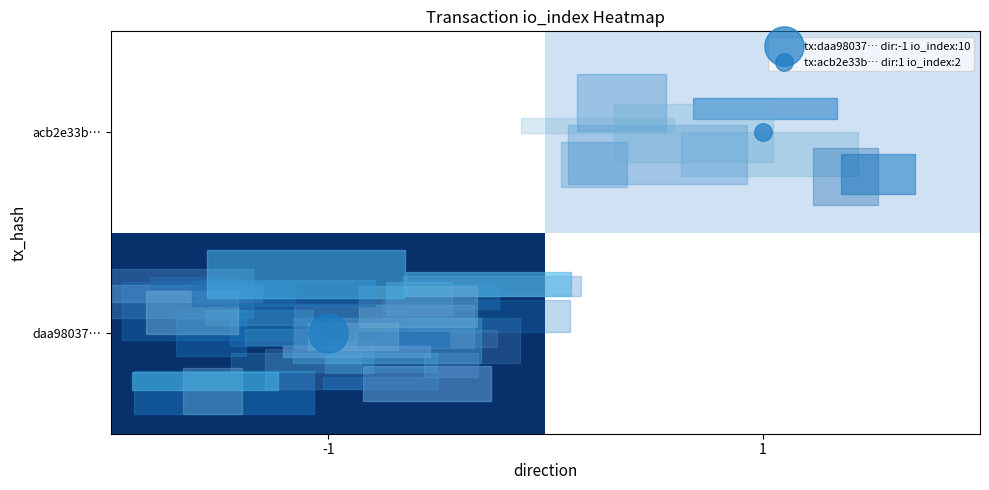

Which has a higher value, 1 or -1?

-1